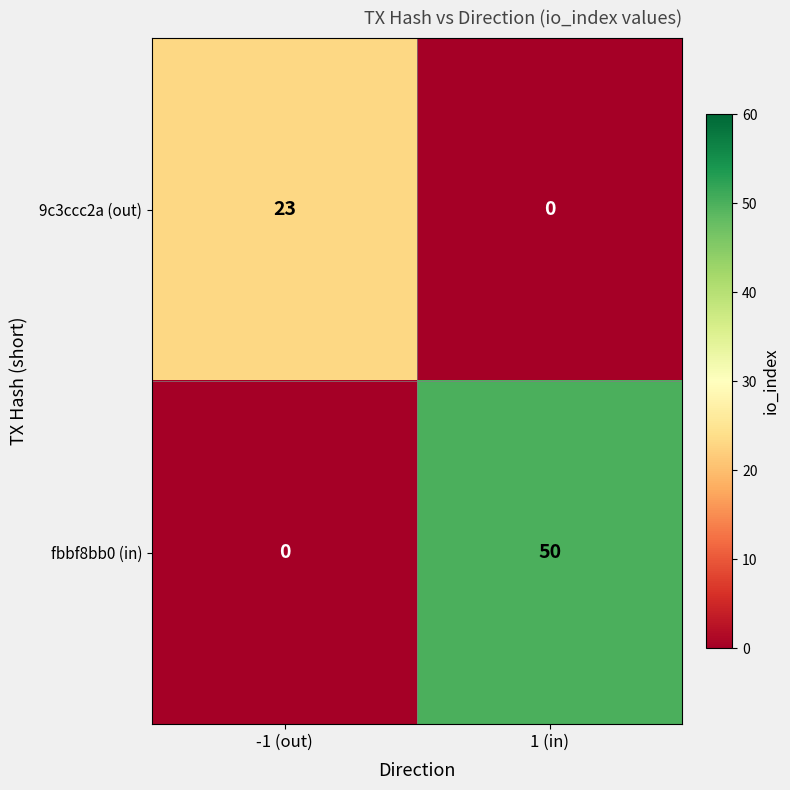

List the series in order of their peak value, lowest first.

9c3ccc2a (out), fbbf8bb0 (in)